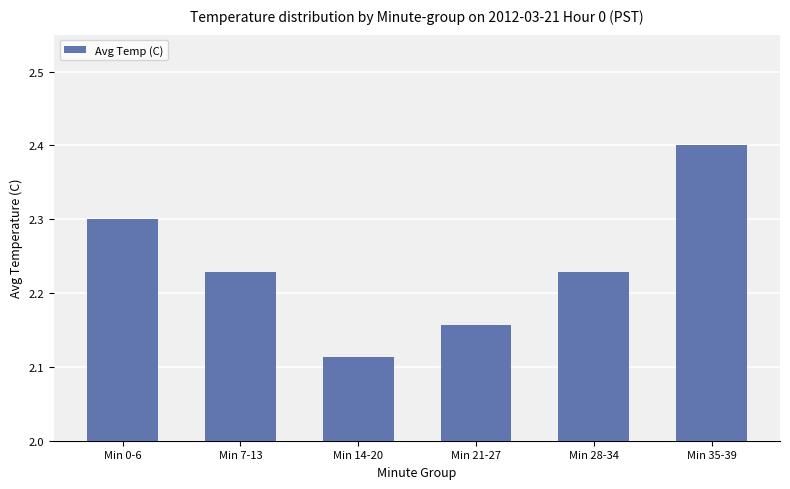

What is the label of the 5th bar from the left?

Min 28-34